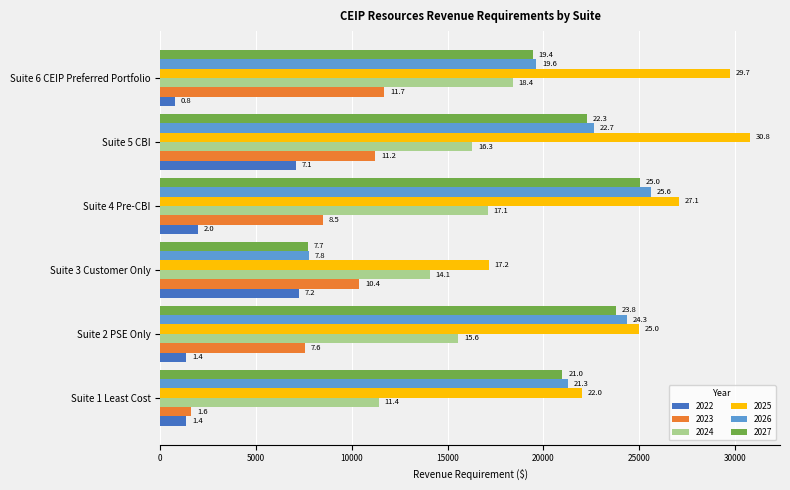

Between Suite 3 Customer Only and Suite 4 Pre-CBI, which is larger?

Suite 3 Customer Only